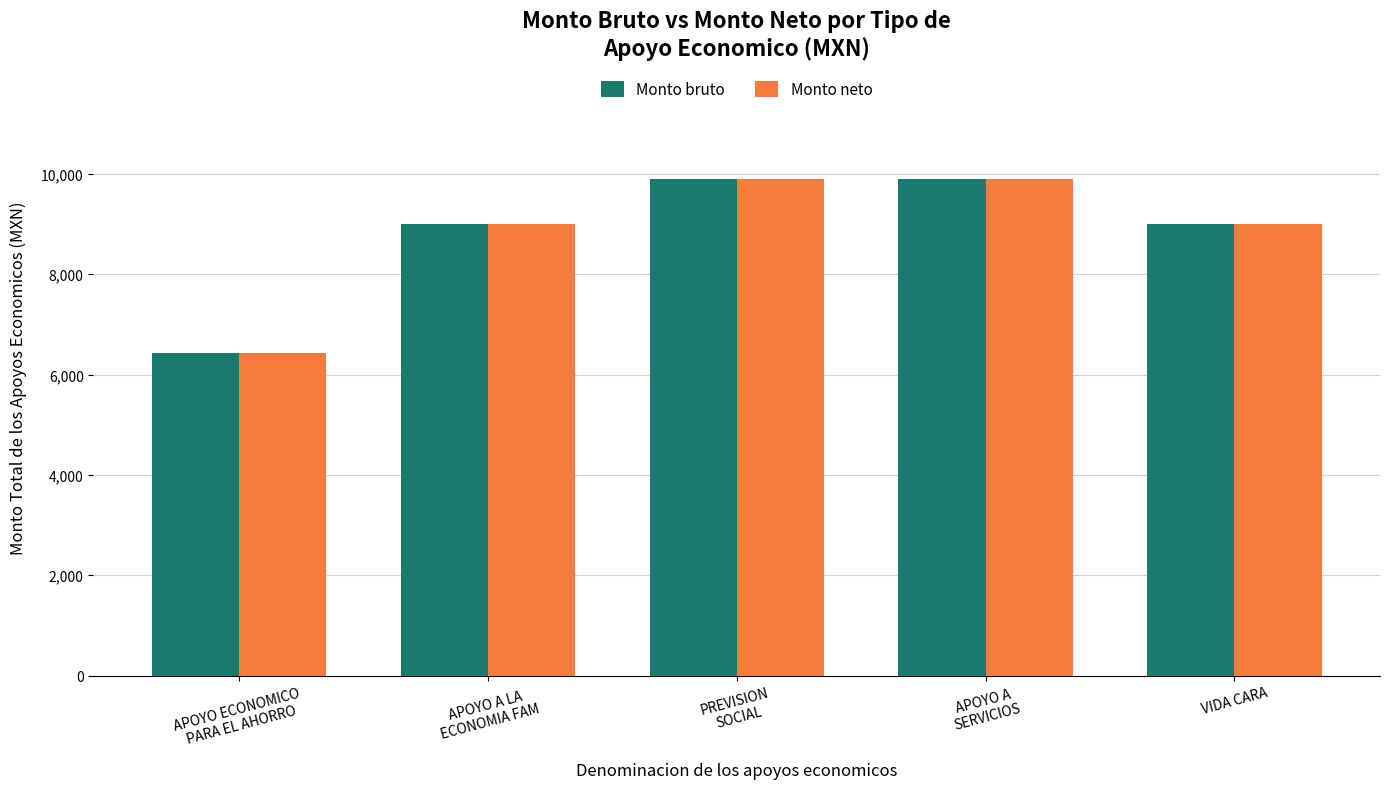

At which label does Monto bruto reach its minimum?

APOYO ECONOMICO
PARA EL AHORRO